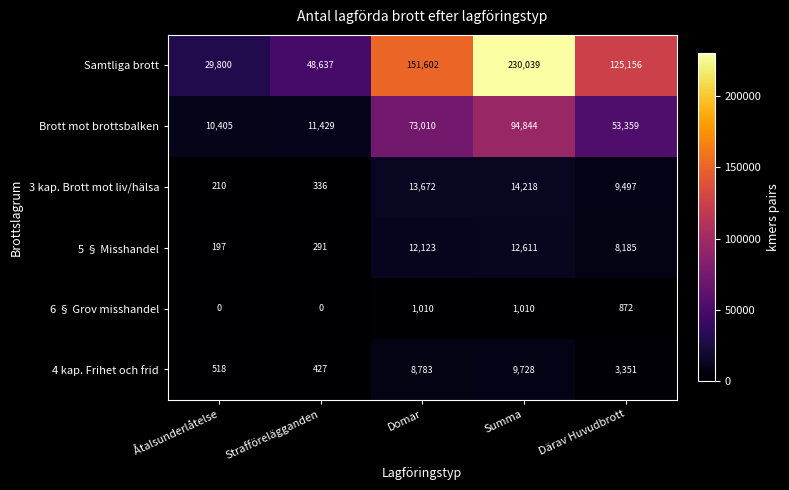

What value does the Samtliga brott series have at Åtalsunderlåtelse, to the nearest 50?

29800